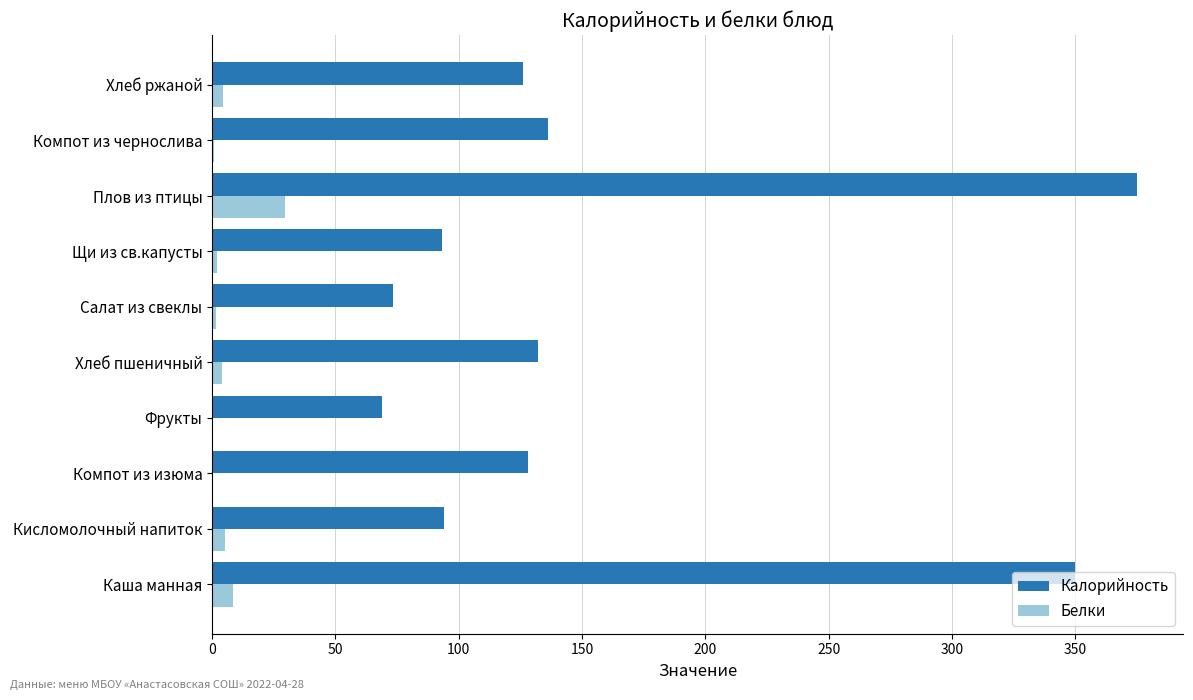

What is the maximum value shown in the chart?

375.0